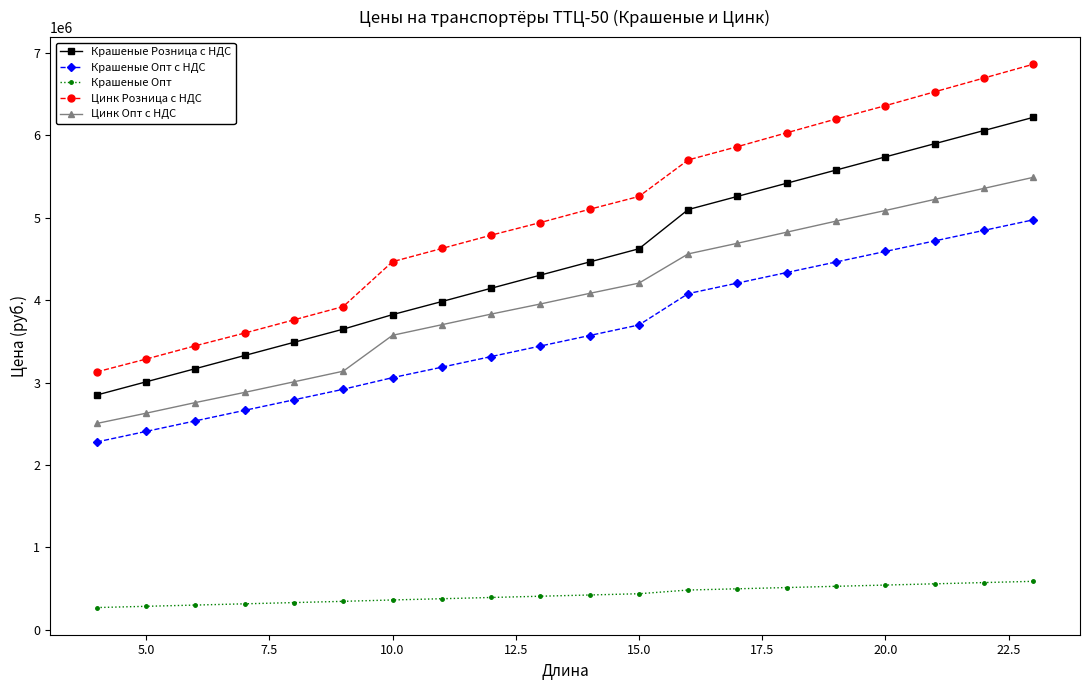

Which series has the widest spread of values?

Цинк Розница с НДС